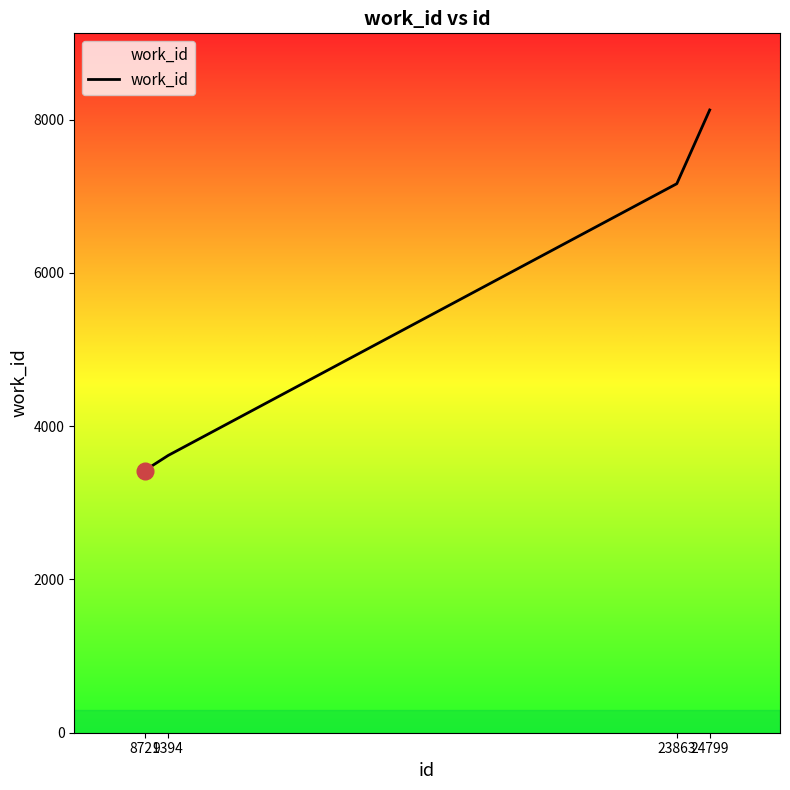

The value at 8721 is 3420. True or false?

True